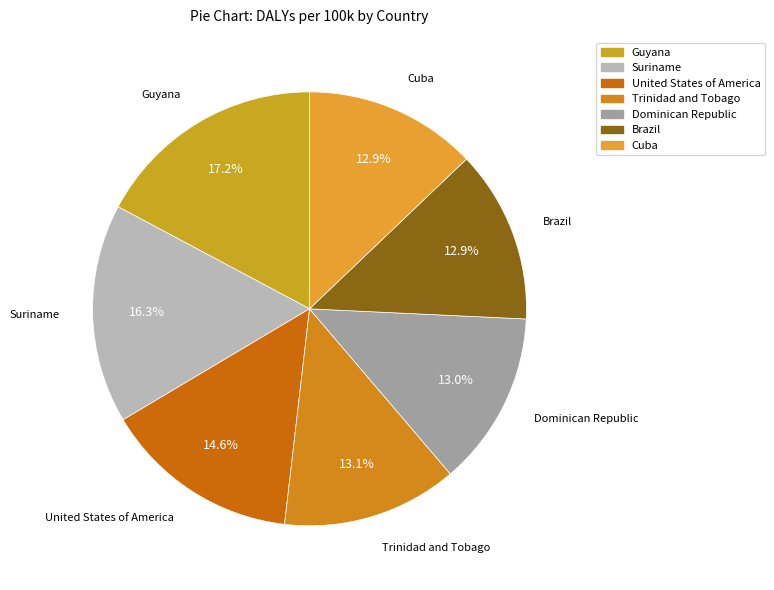

To the nearest percent, what is the difference between the Brazil and Suriname slice percentages?

3%